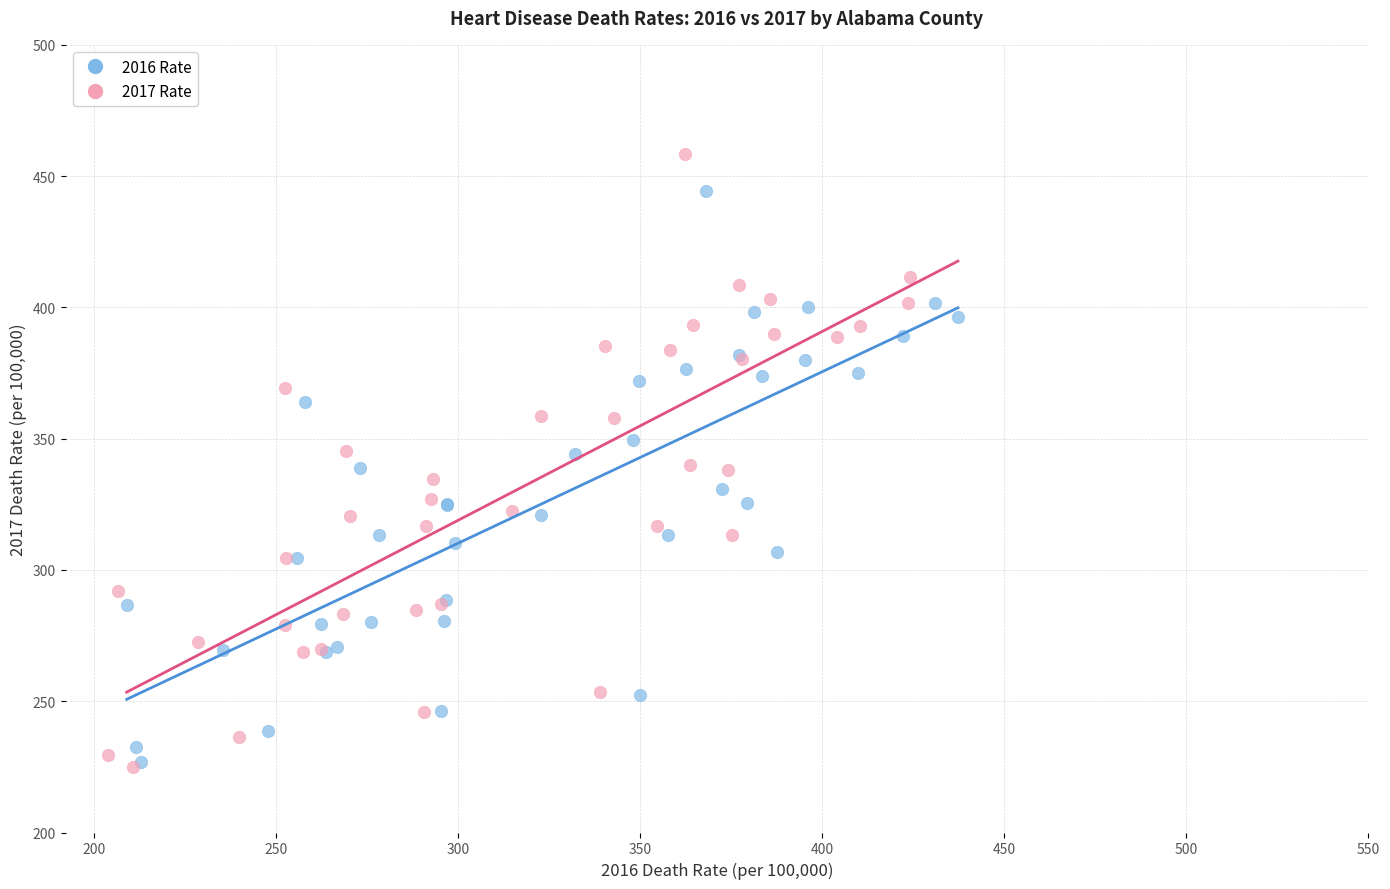

Which series has the largest Y range (max minus min)?

2017 Rate